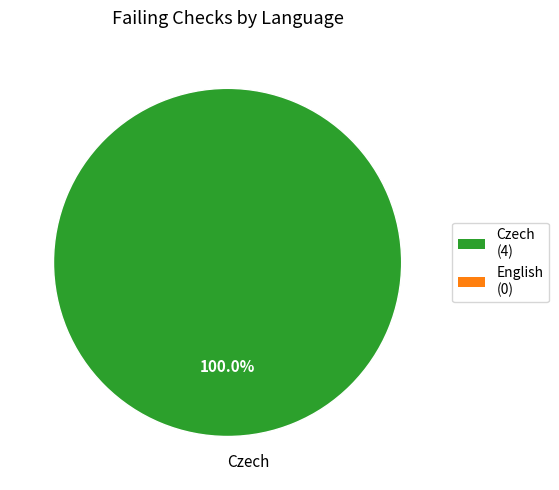

Is there any slice that represents more than half of the pie?

Yes